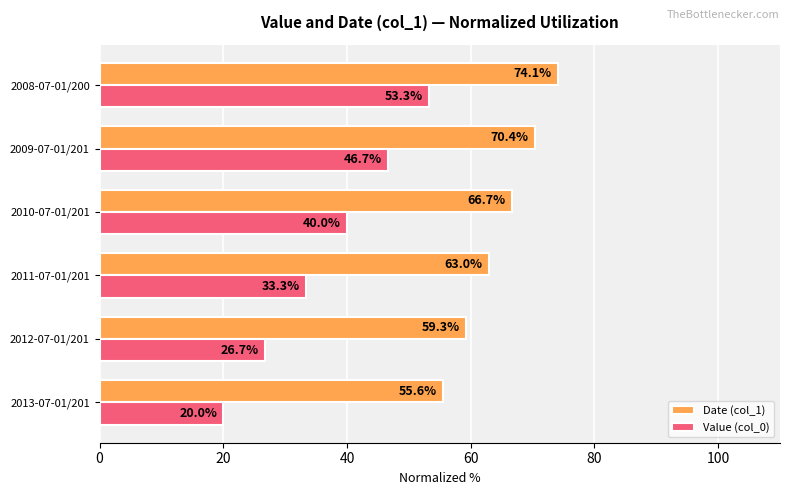

At which label is Date (col_1) closest to 64?

2011-07-01/201